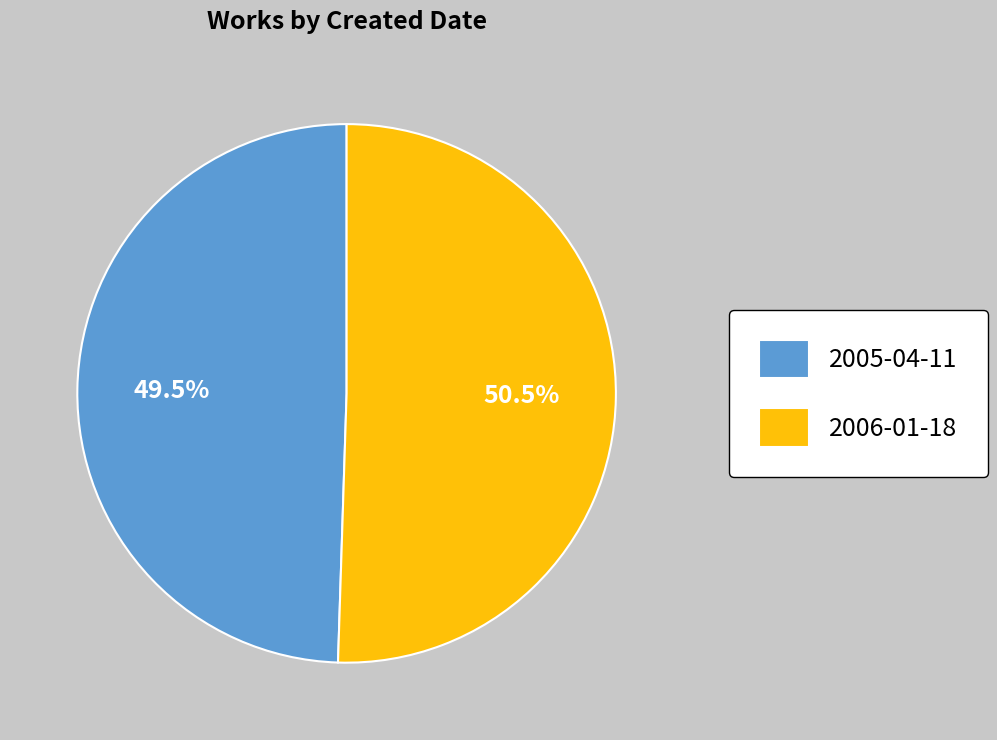

How many slices are in this pie chart?

2